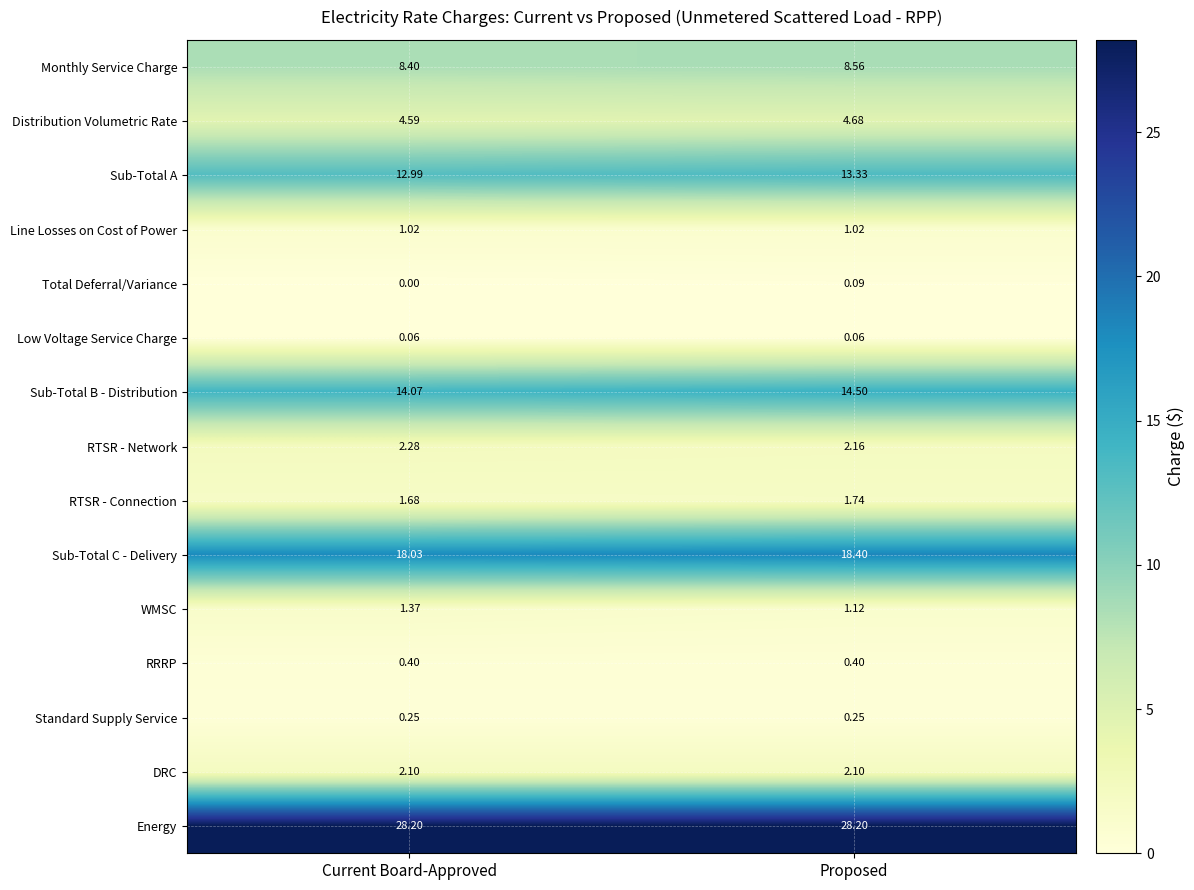

Which category has the lowest value across all series?

Current Board-Approved